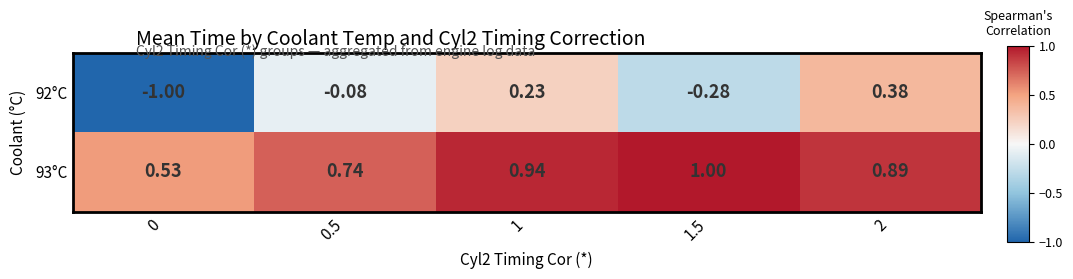

How many positive values does the 92°C series have?

2